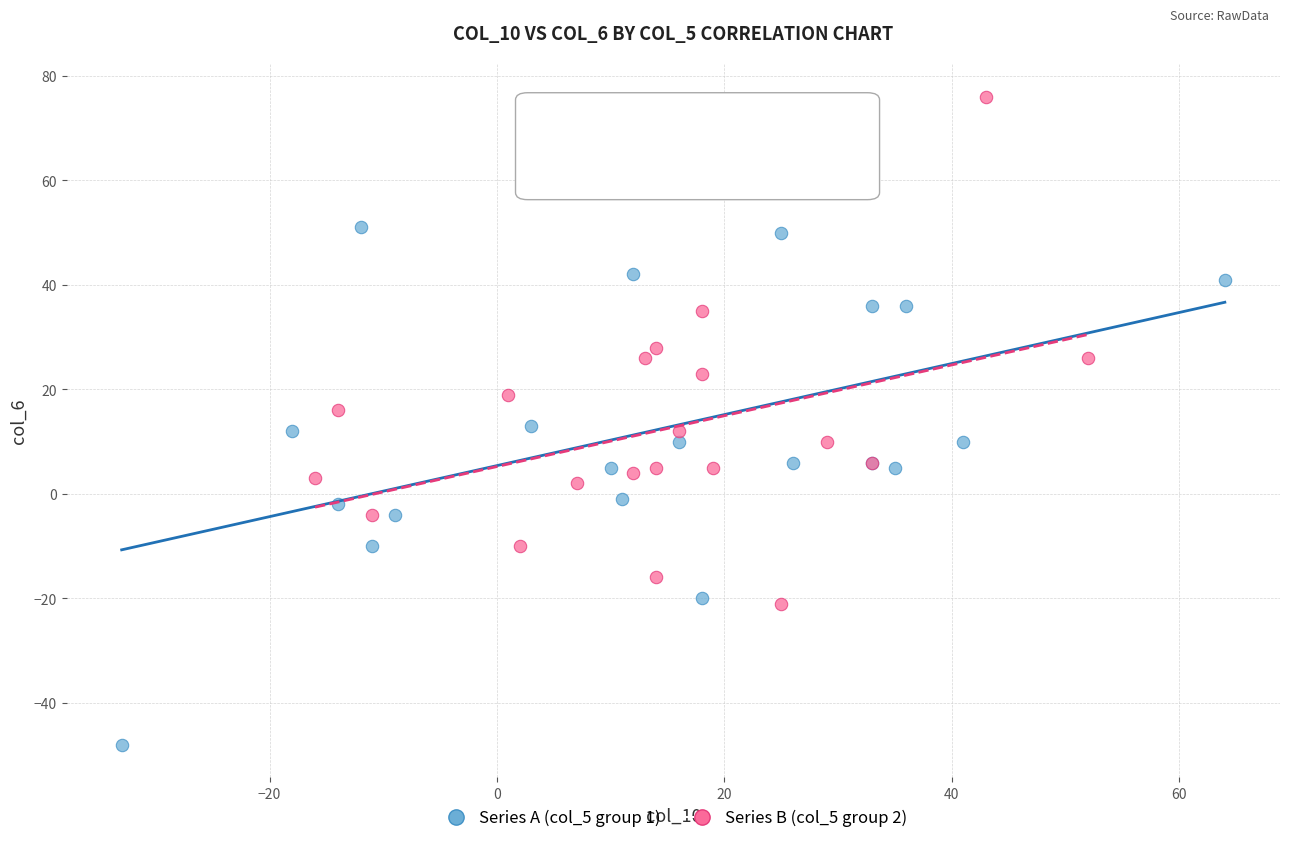

Which series has the widest spread of Y values?

Series A (col_5 group 1)